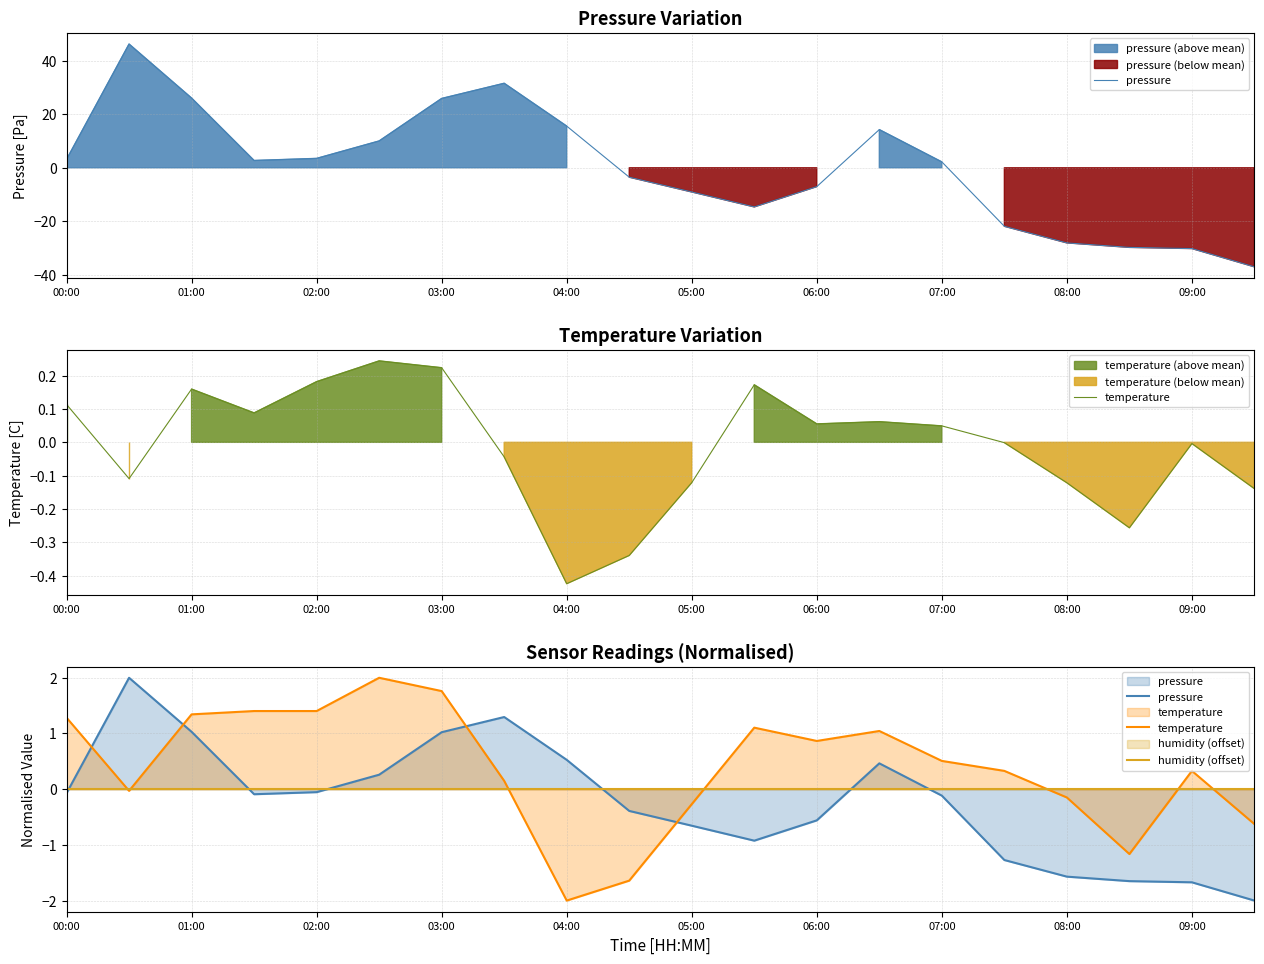

Count the number of data series in this chart.

3